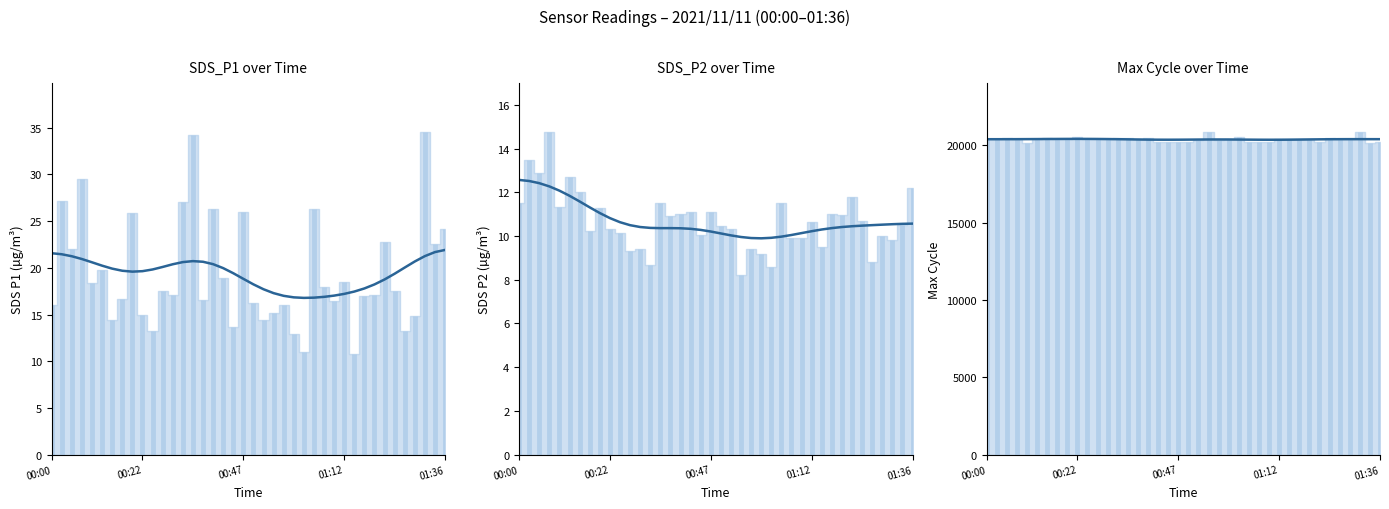

Is it true that the value at 00:22 is 26708.0?

False